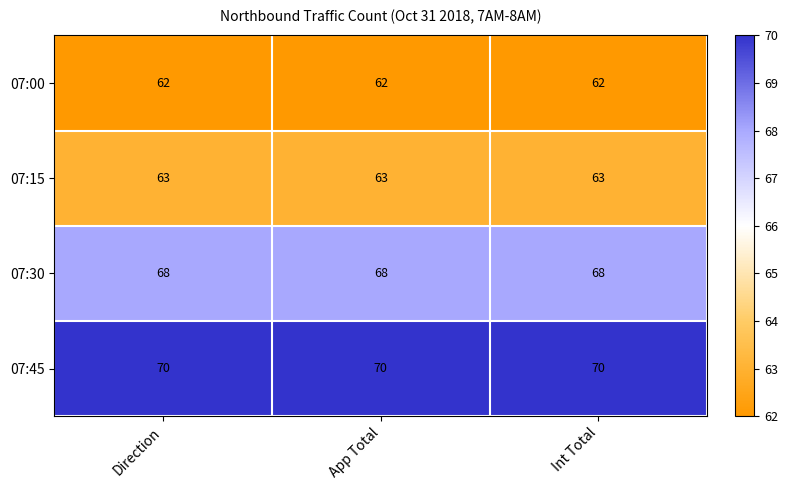

What is the difference between the highest and lowest values at App Total?

8